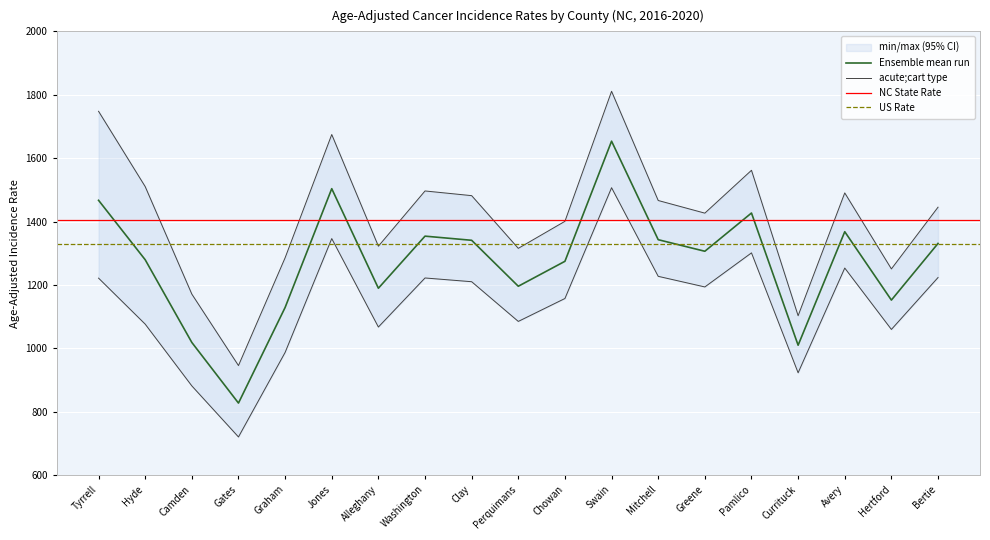

Reading left to right, what are all the values shown in this chart?

Age-Adjusted Rate: 1466.9	1279.3	1018.3	827.0	1128.7	1503.6	1189.4	1353.8	1340.7	1195.7	1274.4	1653.5	1342.6	1306.1	1426.8	1009.6	1367.8	1152.0	1330.8
Lower 95% CI: 1221.3	1076.1	881.2	720.1	986.8	1346.1	1067.0	1221.8	1210.0	1084.7	1157.0	1506.6	1227.0	1193.5	1301.0	922.6	1253.1	1059.4	1223.2
Upper 95% CI: 1747.8	1510.2	1170.9	945.4	1285.5	1674.5	1322.1	1496.4	1481.6	1315.3	1400.6	1810.9	1466.3	1426.4	1561.6	1102.7	1490.2	1250.4	1445.2